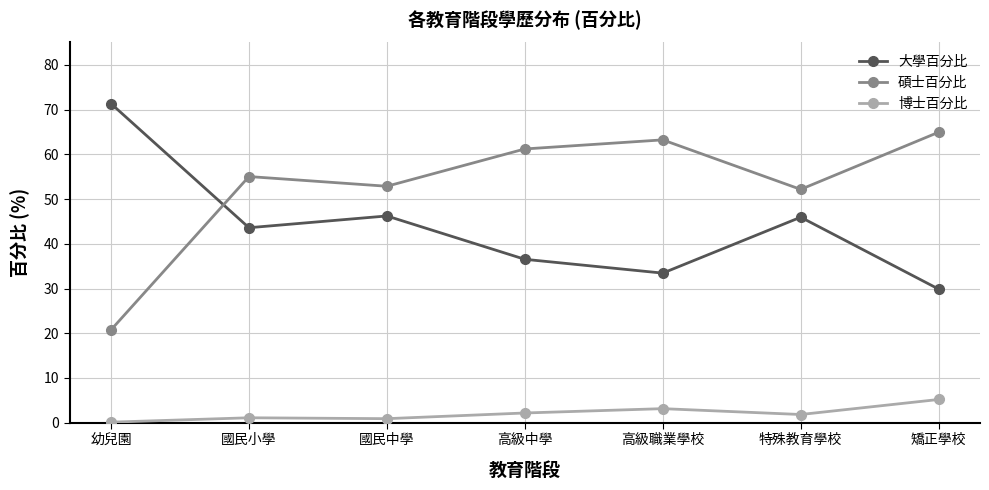

Rank the series by their average value, from highest to lowest.

碩士百分比, 大學百分比, 博士百分比